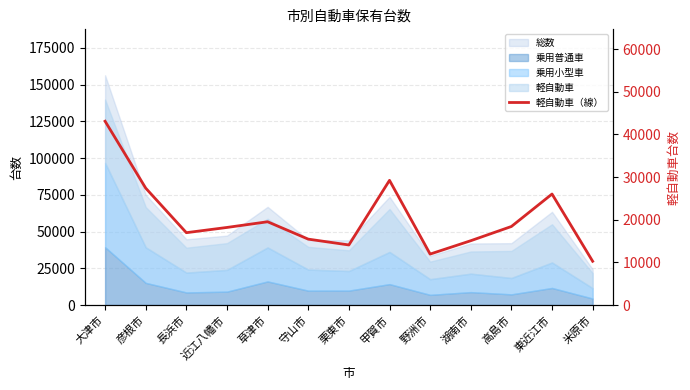

How many interior local peaks (higher than both neighbors) does the data have?

3